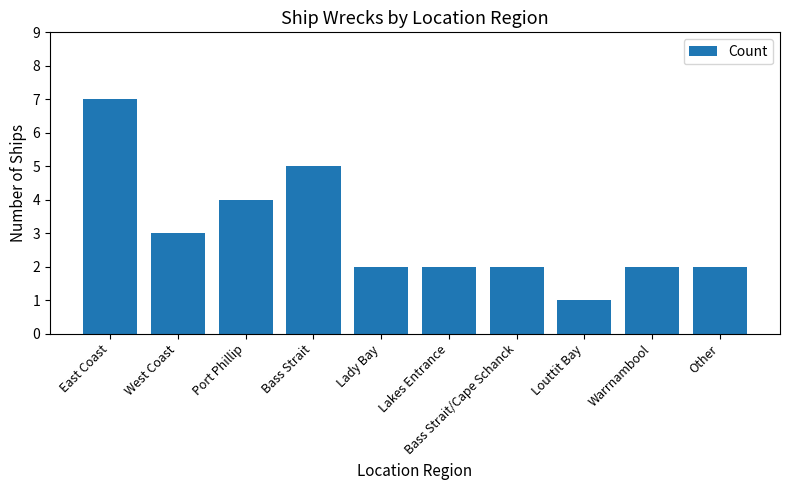

What is the label of the 3rd bar from the right?

Louttit Bay